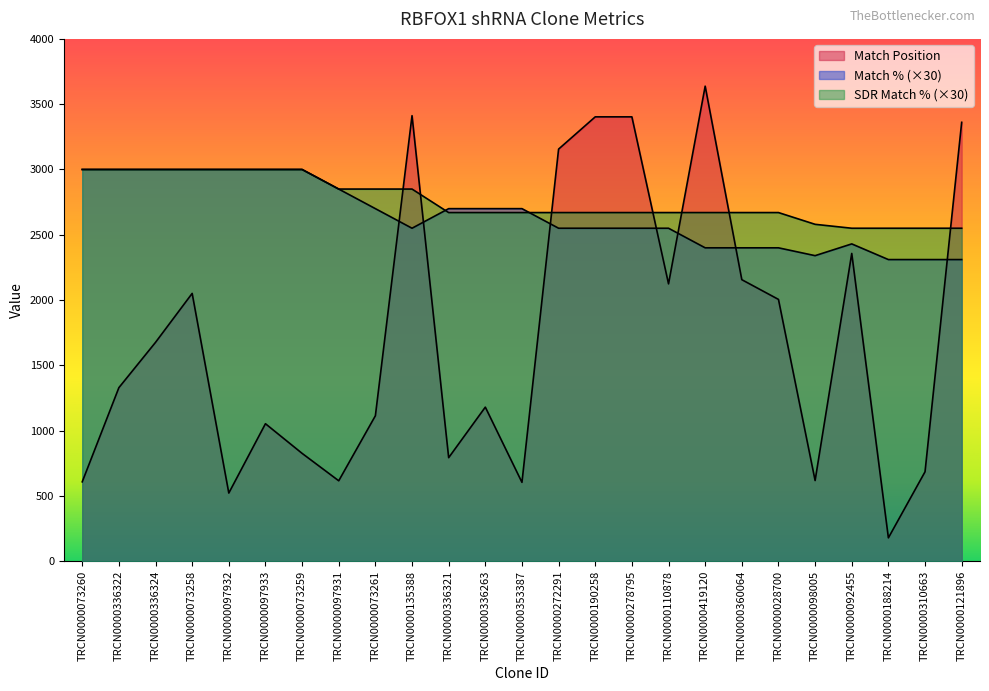

What is the value of the SDR Match % point at the 4th from the left?

3000